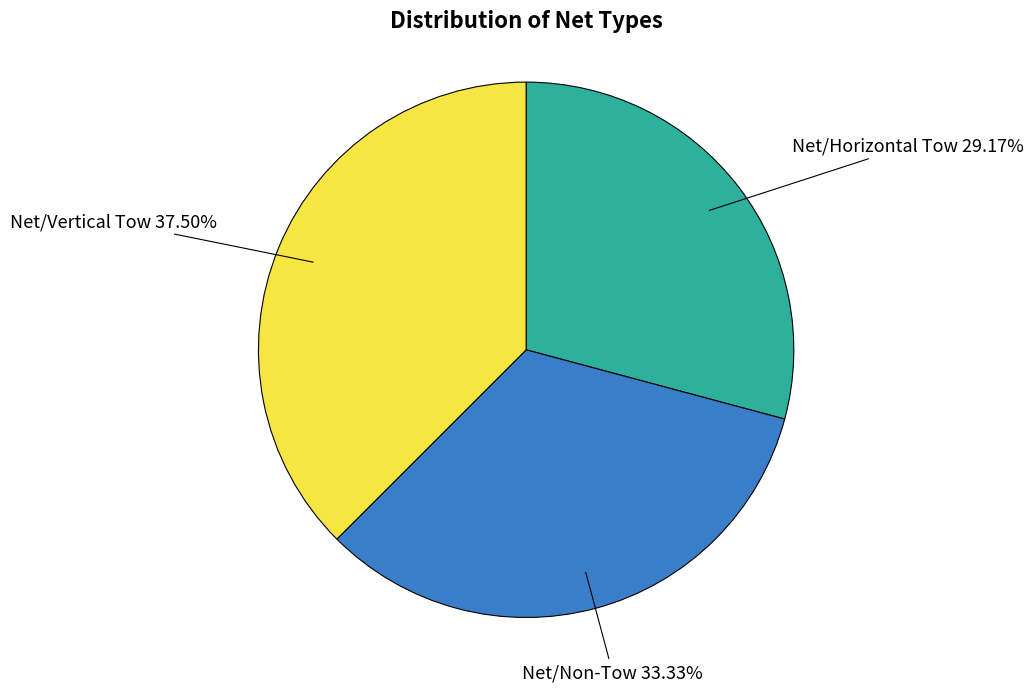

Is there any slice that represents more than half of the pie?

No